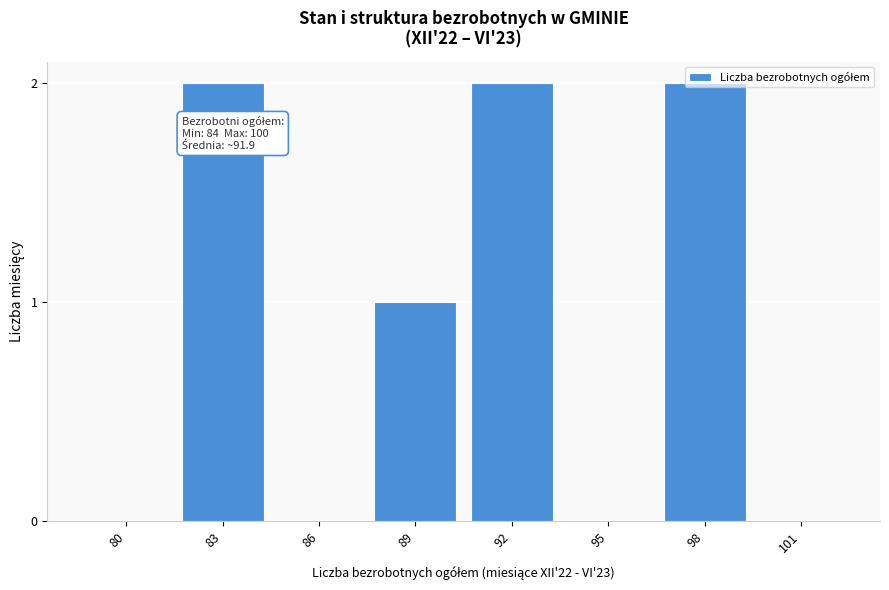

The value at 95 is -1. True or false?

False